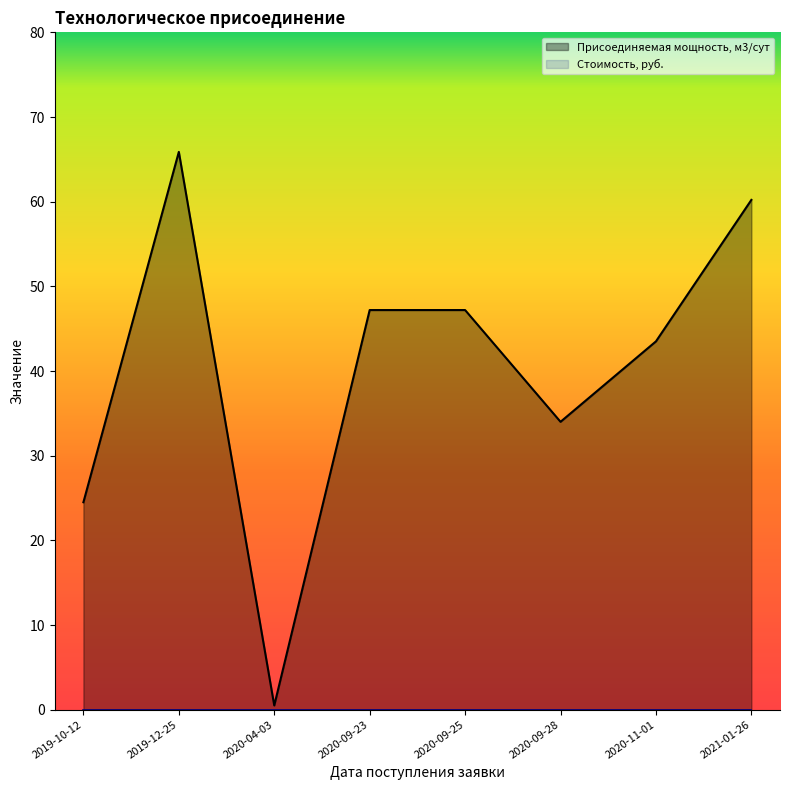

What is the value of the 5th point from the left?

47.2